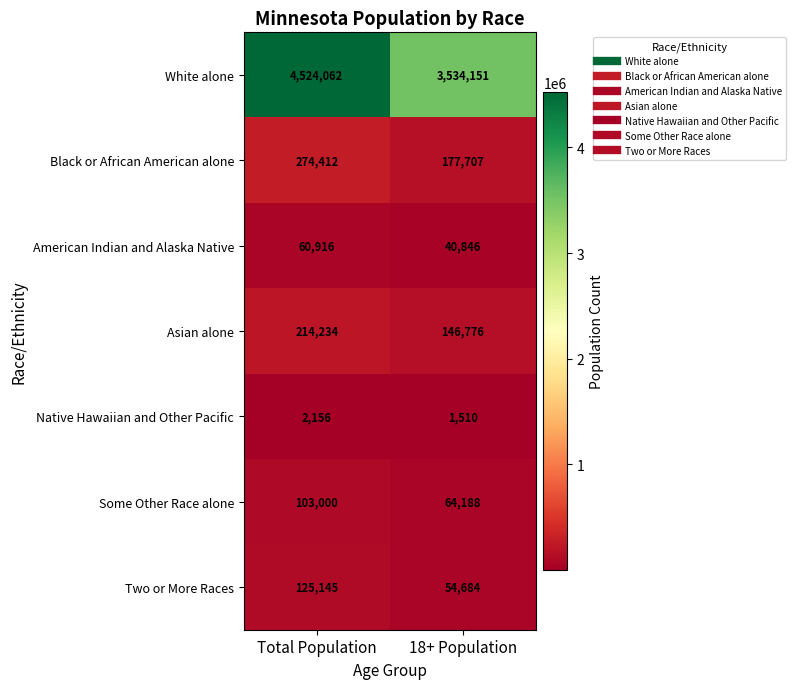

Rank the series at Total Population from highest to lowest value.

White alone, Black or African American alone, Asian alone, Two or More Races, Some Other Race alone, American Indian and Alaska Native, Native Hawaiian and Other Pacific